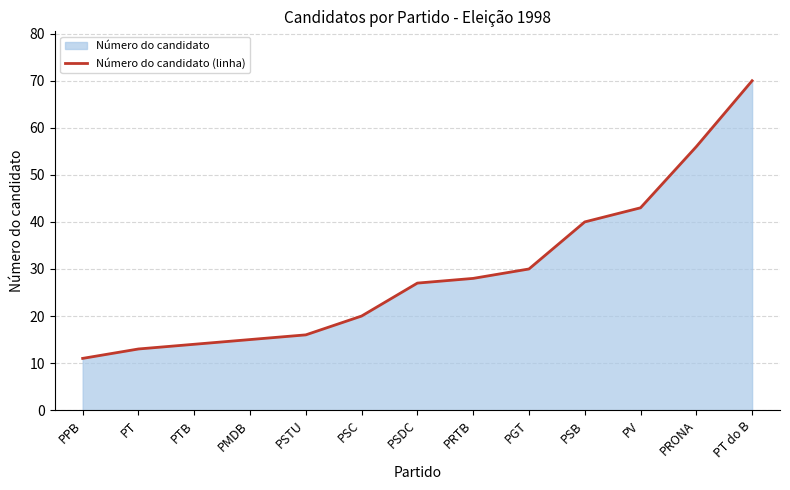

Which label corresponds to the largest value in the chart?

PT do B